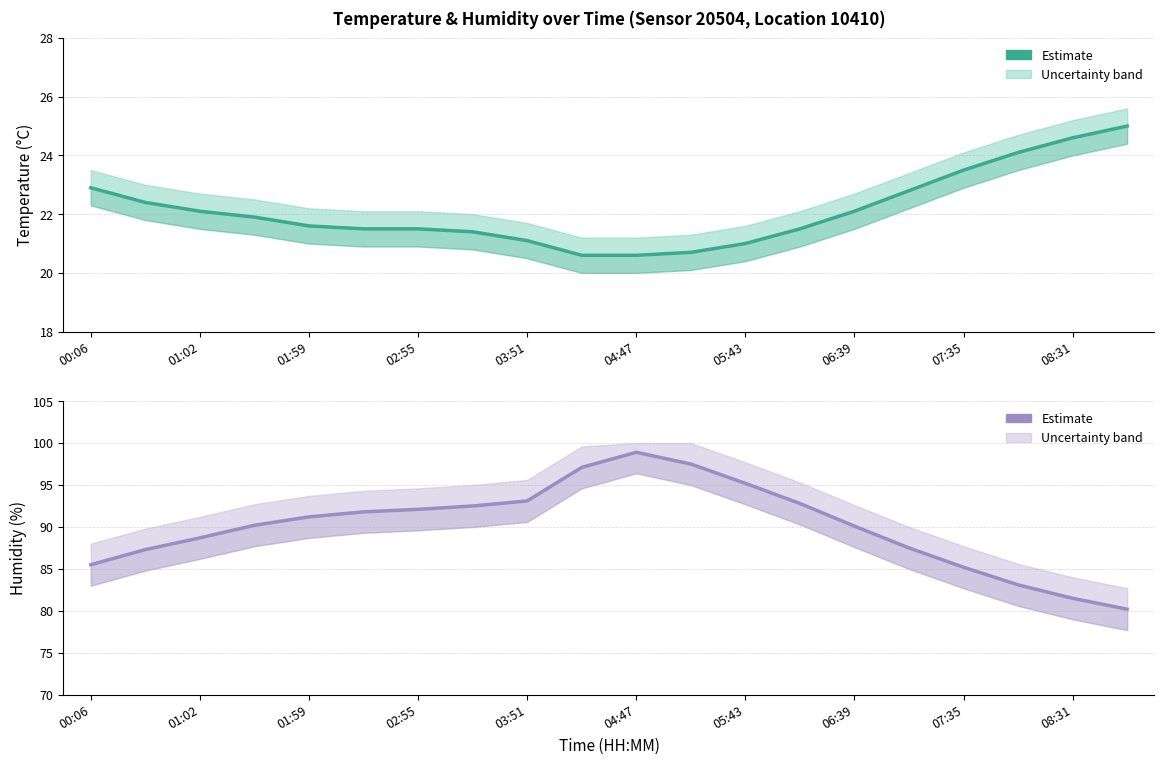

True or false: Humidity (%) has more than 0 interior local peaks.

True